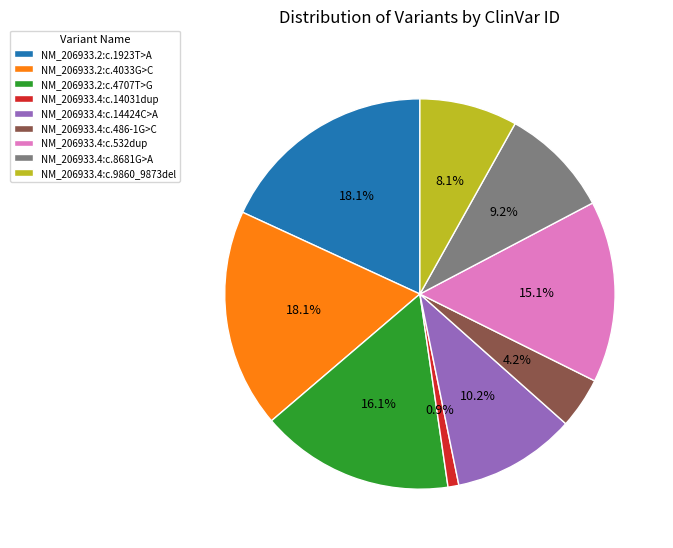

Approximately how many times larger is the value at NM_206933.4:c.532dup compared to NM_206933.4:c.14031dup?

16.8